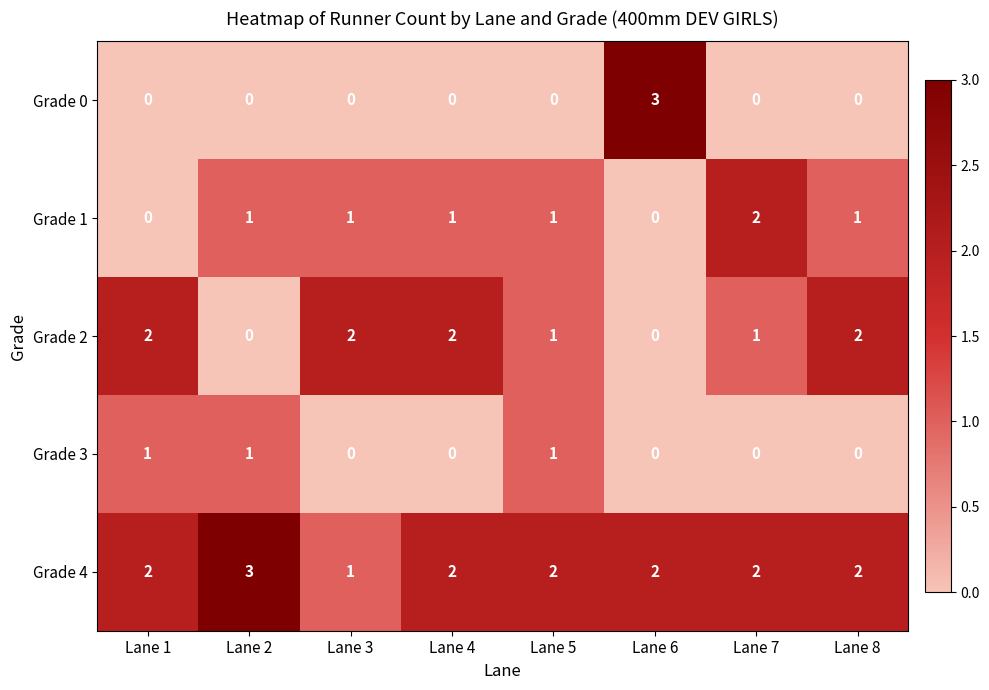

What is the spread (max minus min) of values at Lane 6?

3